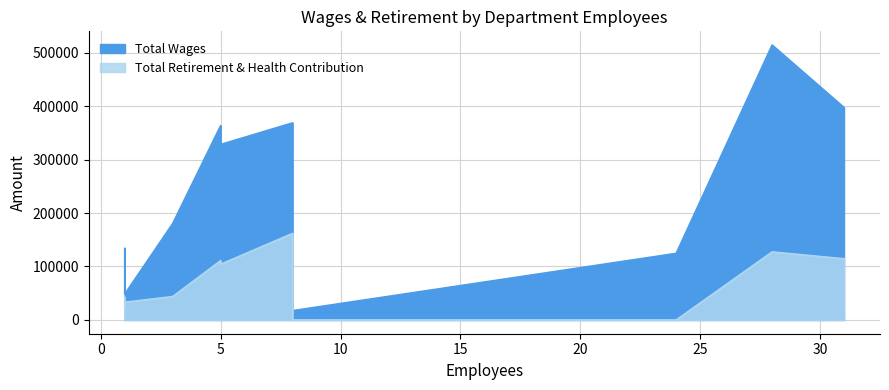

Rank the series by their maximum value, from highest to lowest.

Total Wages, Total Retirement & Health Contribution